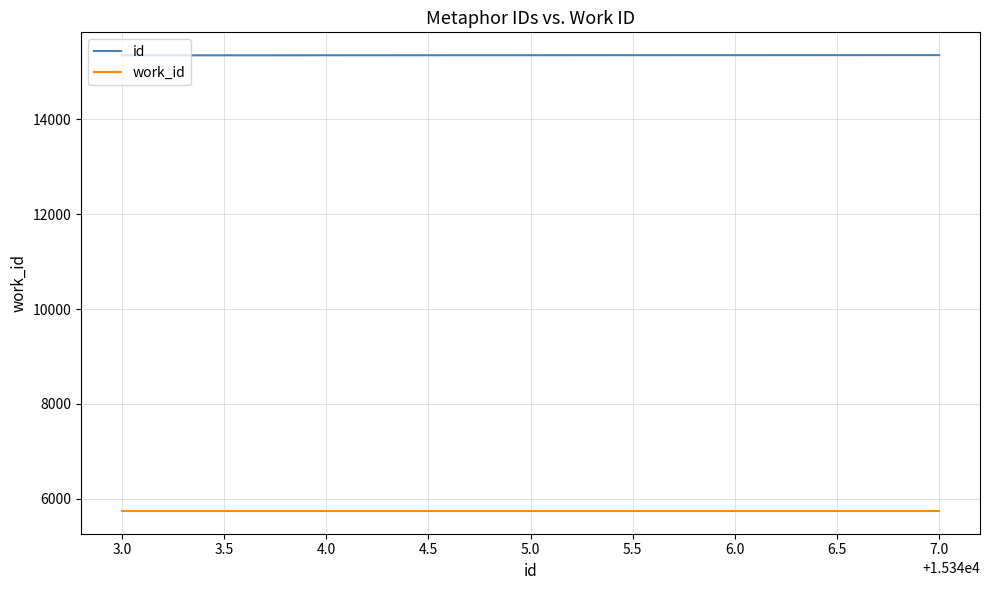

Rank the series by their maximum value, from lowest to highest.

work_id, id